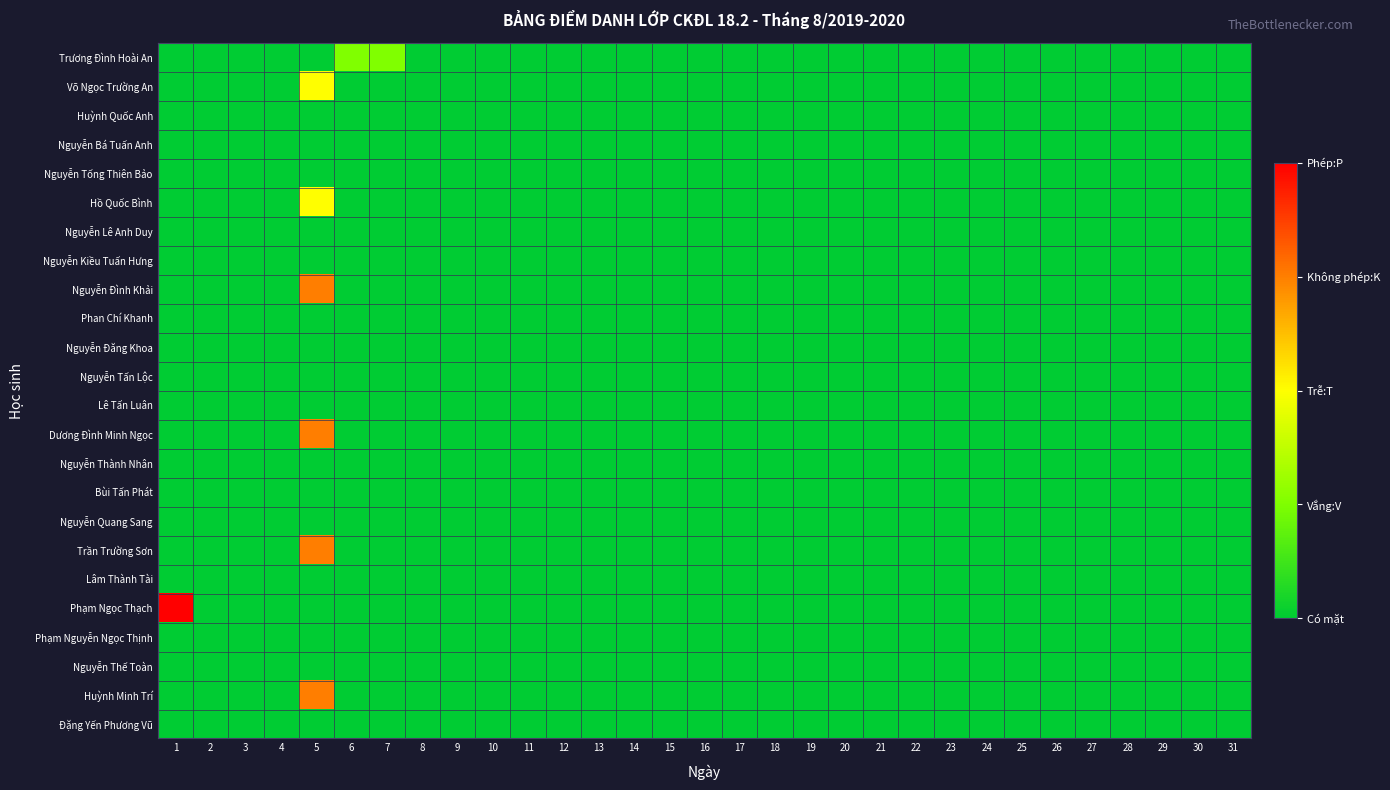

At how many categories does at least one series exceed 0?

4